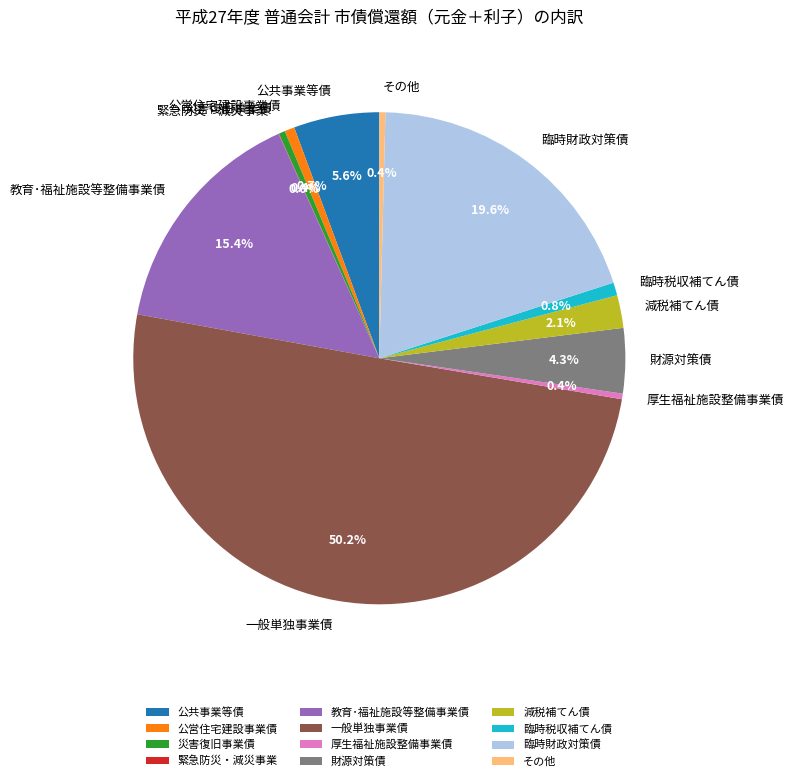

To the nearest percent, what percentage of the pie is 公共事業等債?

6%